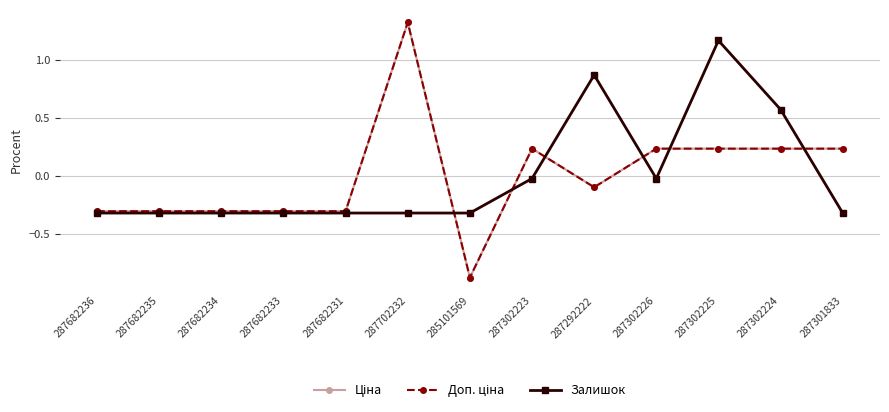

At which category does Залишок reach its first local valley?

287302226